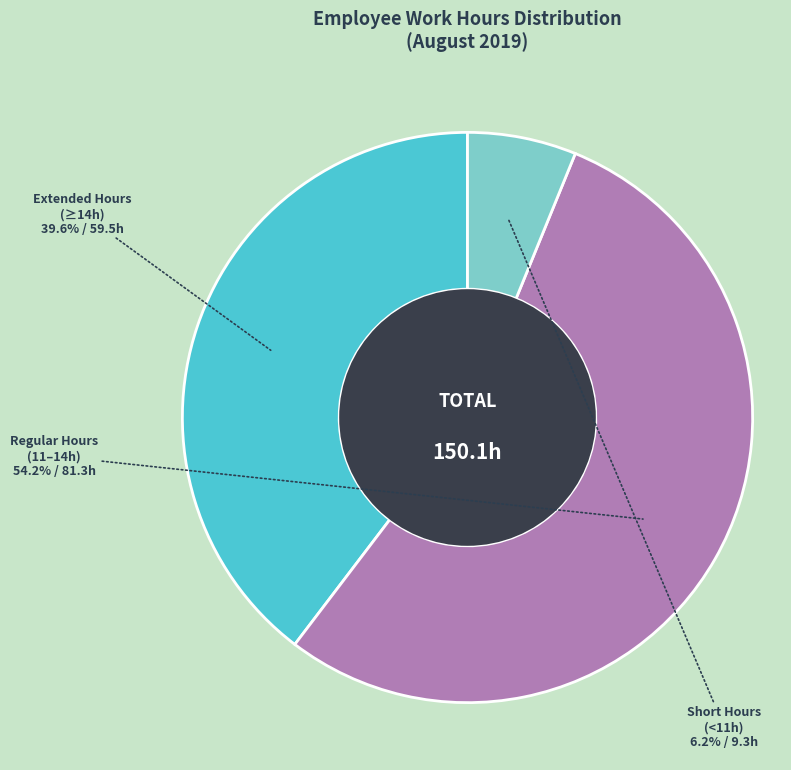

How many slices are in this pie chart?

3